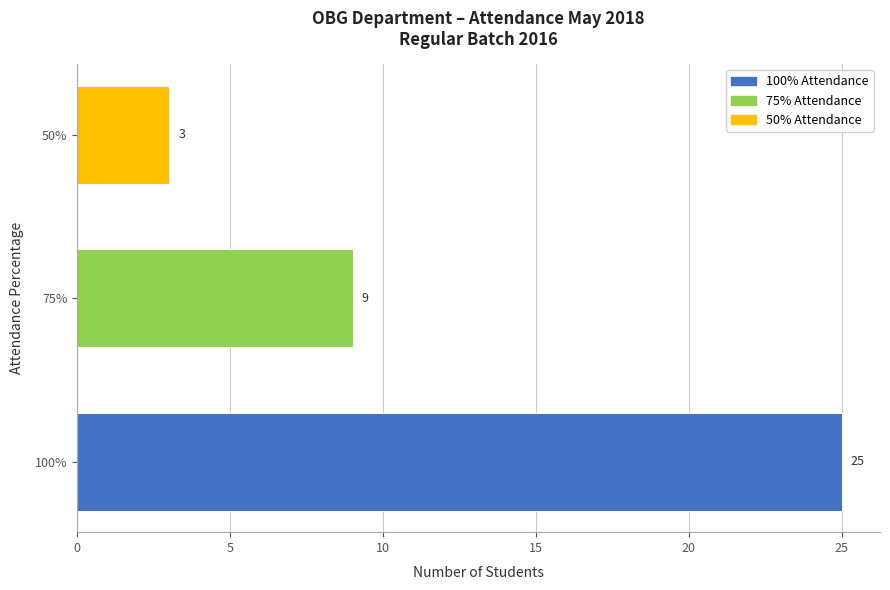

How many values are below 9?

1